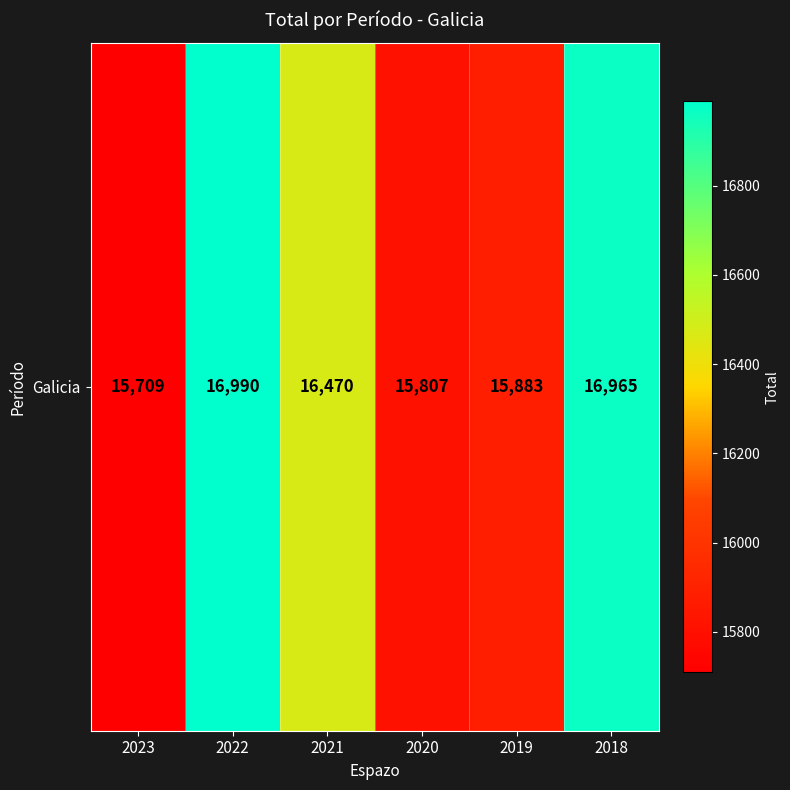

The value at 2021 is 28768. True or false?

False